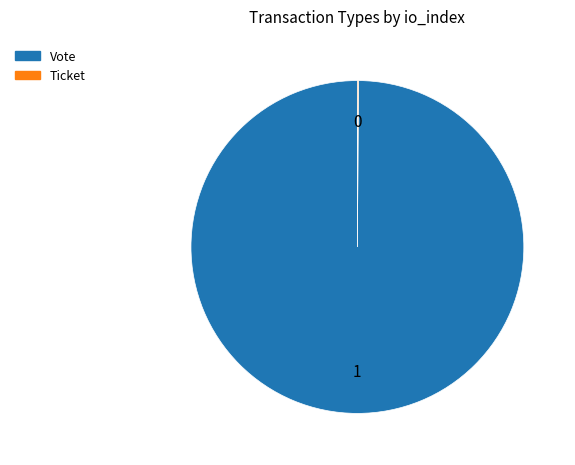

Is it true that Vote is 100% of the pie?

True